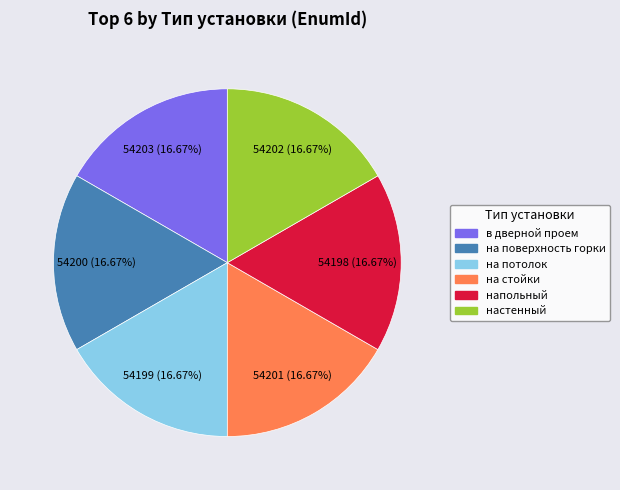

Is there any slice that represents more than half of the pie?

No